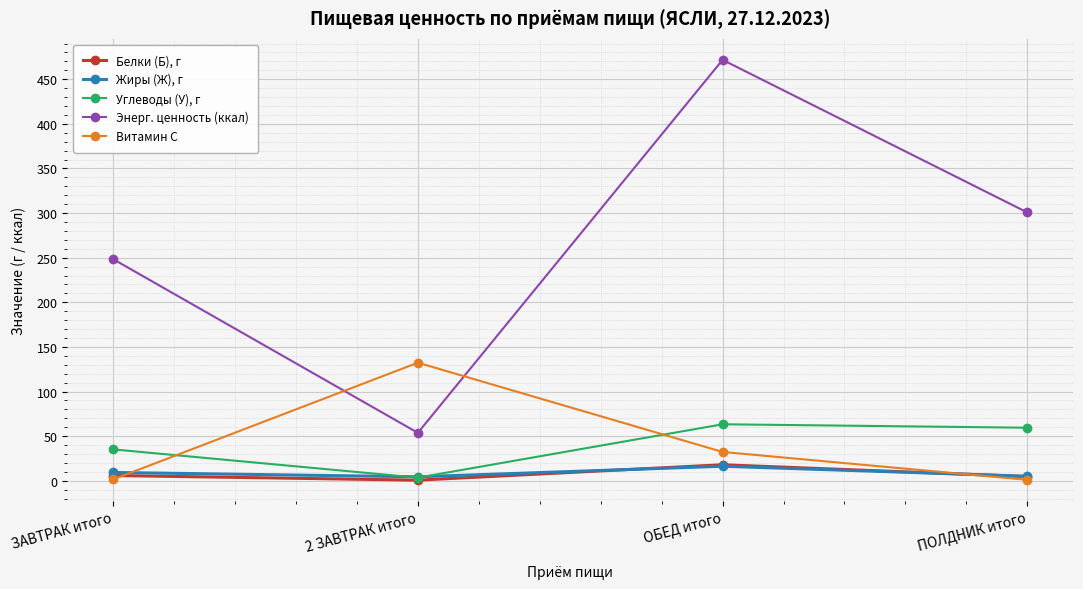

What are all the series names shown in the legend?

Белки (Б), г, Жиры (Ж), г, Углеводы (У), г, Энерг. ценность (ккал), Витамин С